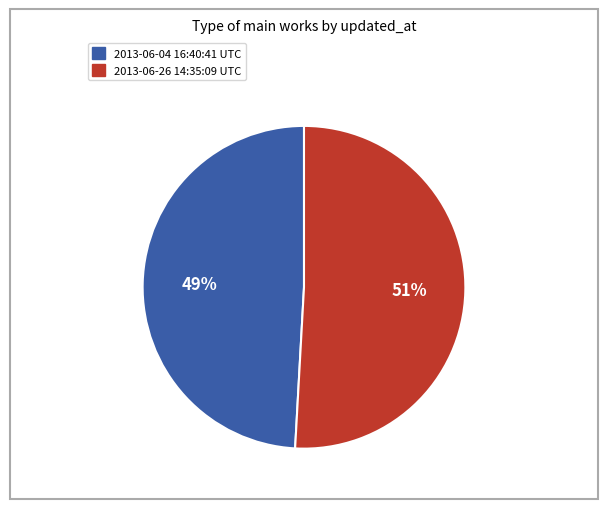

How many slices are in this pie chart?

2